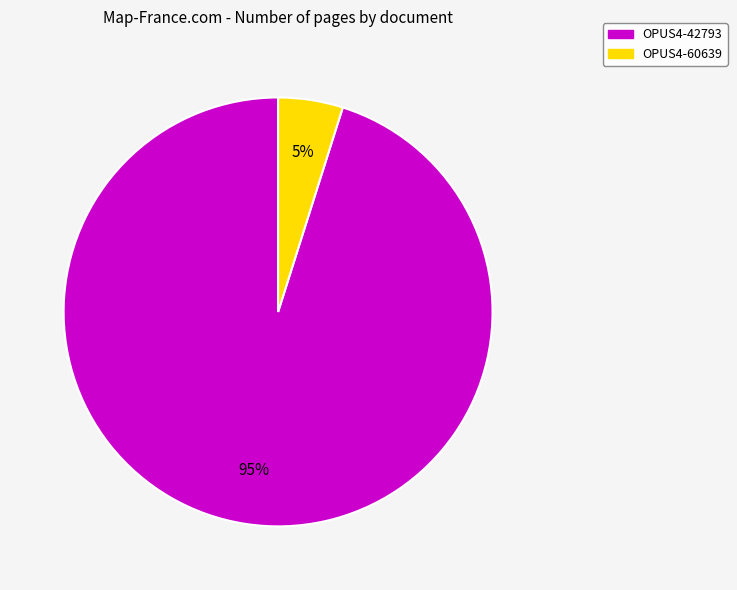

Is the sum of OPUS4-60639 and OPUS4-42793 greater than half?

Yes